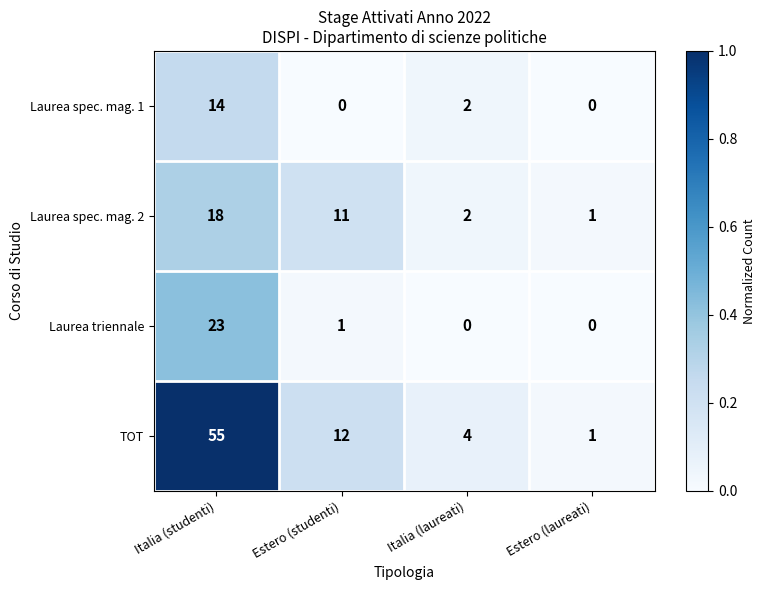

At how many categories does at least one series exceed 0?

4